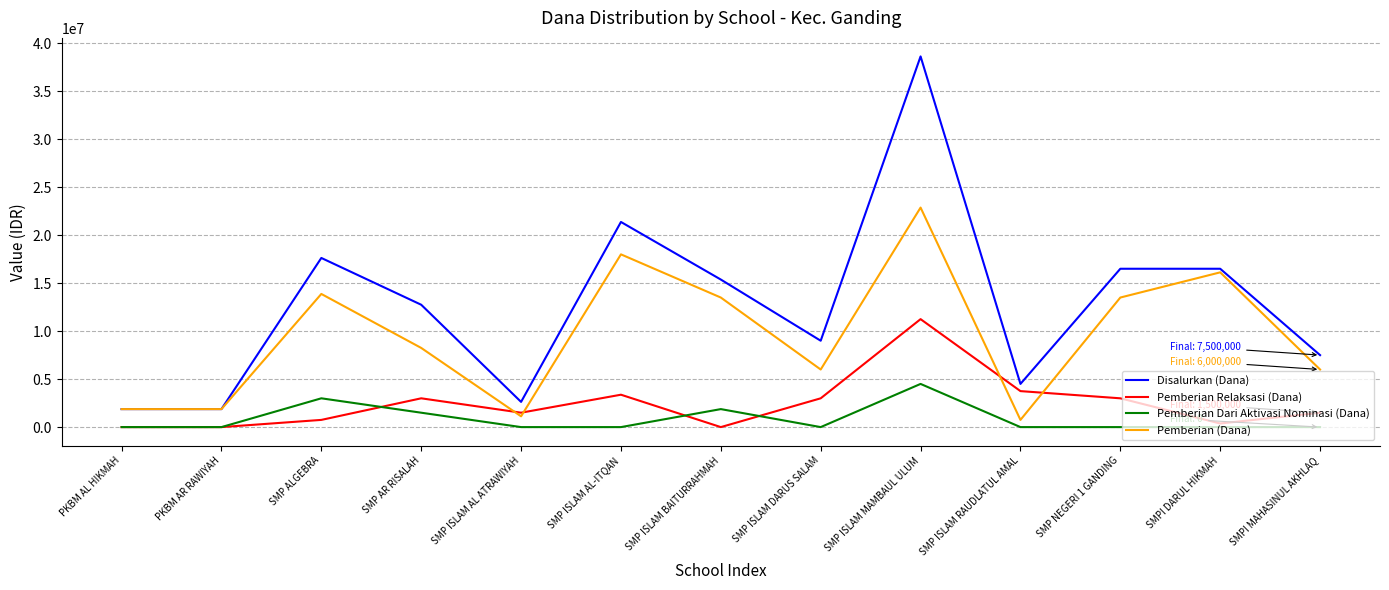

Reading left to right, extract all data points from this chart.

Disalurkan (Dana): PKBM AL HIKMAH=1875000	PKBM AR RAWIYAH=1875000	SMP ALGEBRA=17625000	SMP AR RISALAH=12750000	SMP ISLAM AL ATRAWIYAH=2625000	SMP ISLAM AL-ITQAN=21375000	SMP ISLAM BAITURRAHMAH=15375000	SMP ISLAM DARUS SALAM=9000000	SMP ISLAM MAMBAUL ULUM=38625000	SMP ISLAM RAUDLATUL AMAL=4500000	SMP NEGERI 1 GANDING=16500000	SMPI DARUL HIKMAH=16500000	SMPI MAHASINUL AKHLAQ=7500000
Pemberian Relaksasi (Dana): PKBM AL HIKMAH=0	PKBM AR RAWIYAH=0	SMP ALGEBRA=750000	SMP AR RISALAH=3000000	SMP ISLAM AL ATRAWIYAH=1500000	SMP ISLAM AL-ITQAN=3375000	SMP ISLAM BAITURRAHMAH=0	SMP ISLAM DARUS SALAM=3000000	SMP ISLAM MAMBAUL ULUM=11250000	SMP ISLAM RAUDLATUL AMAL=3750000	SMP NEGERI 1 GANDING=3000000	SMPI DARUL HIKMAH=375000	SMPI MAHASINUL AKHLAQ=1500000
Pemberian Dari Aktivasi Nominasi (Dana): PKBM AL HIKMAH=0	PKBM AR RAWIYAH=0	SMP ALGEBRA=3000000	SMP AR RISALAH=1500000	SMP ISLAM AL ATRAWIYAH=0	SMP ISLAM AL-ITQAN=0	SMP ISLAM BAITURRAHMAH=1875000	SMP ISLAM DARUS SALAM=0	SMP ISLAM MAMBAUL ULUM=4500000	SMP ISLAM RAUDLATUL AMAL=0	SMP NEGERI 1 GANDING=0	SMPI DARUL HIKMAH=0	SMPI MAHASINUL AKHLAQ=0
Pemberian (Dana): PKBM AL HIKMAH=1875000	PKBM AR RAWIYAH=1875000	SMP ALGEBRA=13875000	SMP AR RISALAH=8250000	SMP ISLAM AL ATRAWIYAH=1125000	SMP ISLAM AL-ITQAN=18000000	SMP ISLAM BAITURRAHMAH=13500000	SMP ISLAM DARUS SALAM=6000000	SMP ISLAM MAMBAUL ULUM=22875000	SMP ISLAM RAUDLATUL AMAL=750000	SMP NEGERI 1 GANDING=13500000	SMPI DARUL HIKMAH=16125000	SMPI MAHASINUL AKHLAQ=6000000